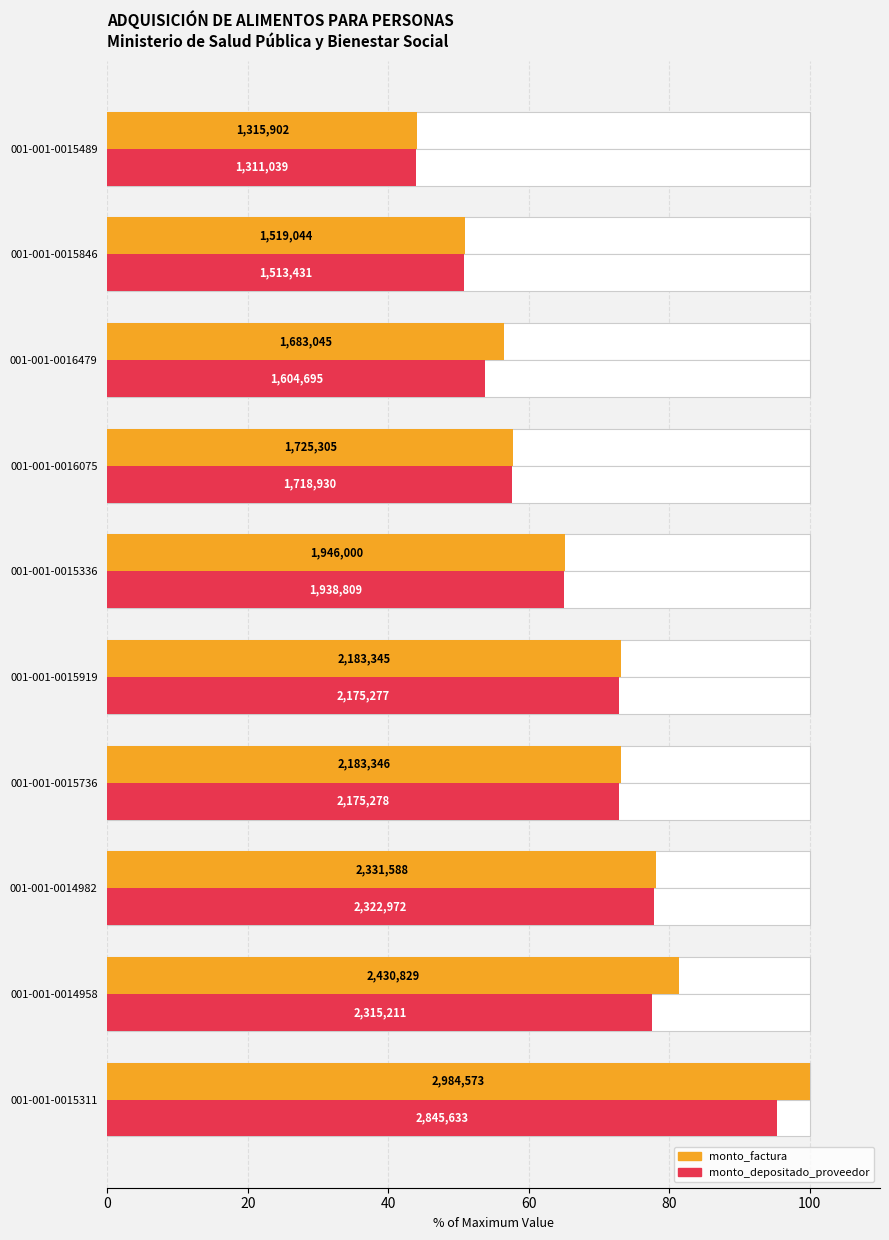

Reading left to right, transcribe all the data shown in this chart.

monto_factura: 100.0	81.4	78.1	73.2	73.2	65.2	57.8	56.4	50.9	44.1
monto_depositado_proveedor: 95.3	77.6	77.8	72.9	72.9	65.0	57.6	53.8	50.7	43.9